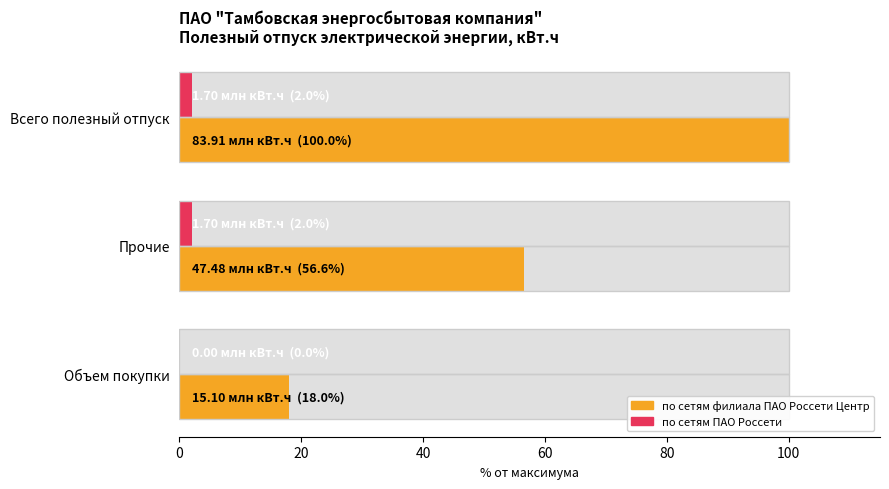

Between Прочие and Объем покупки, which is larger?

Прочие